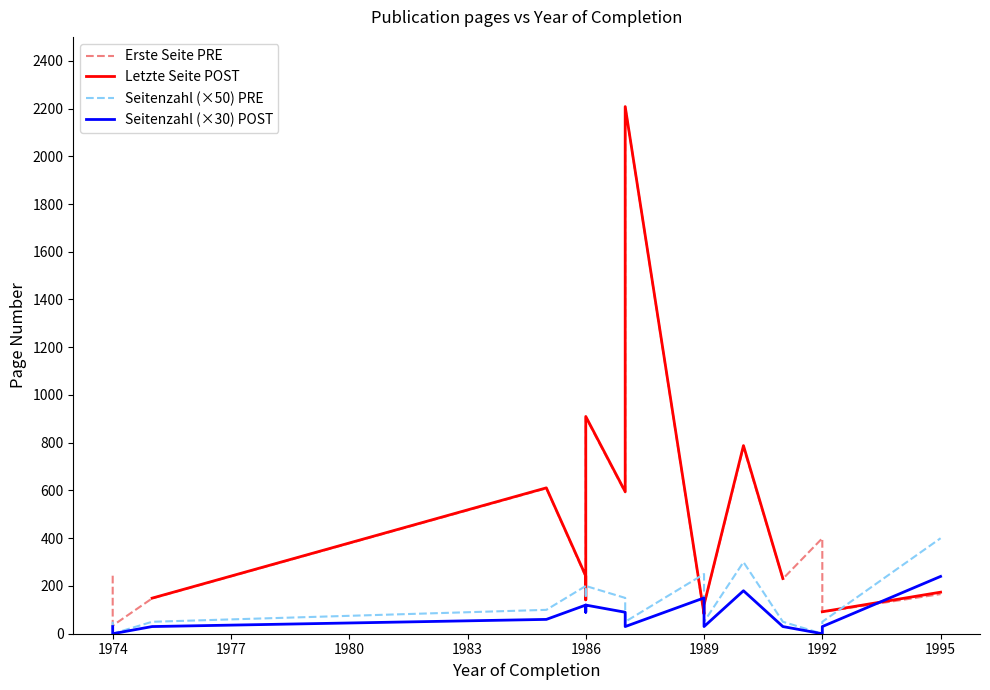

Is this an area chart (filled region under the line)?

No